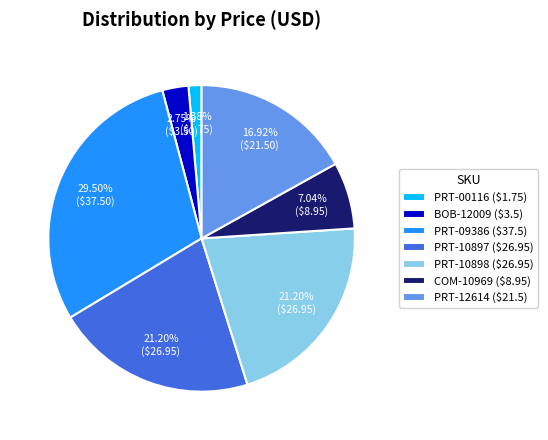

What percentage is NOT represented by PRT-12614?

83.1%